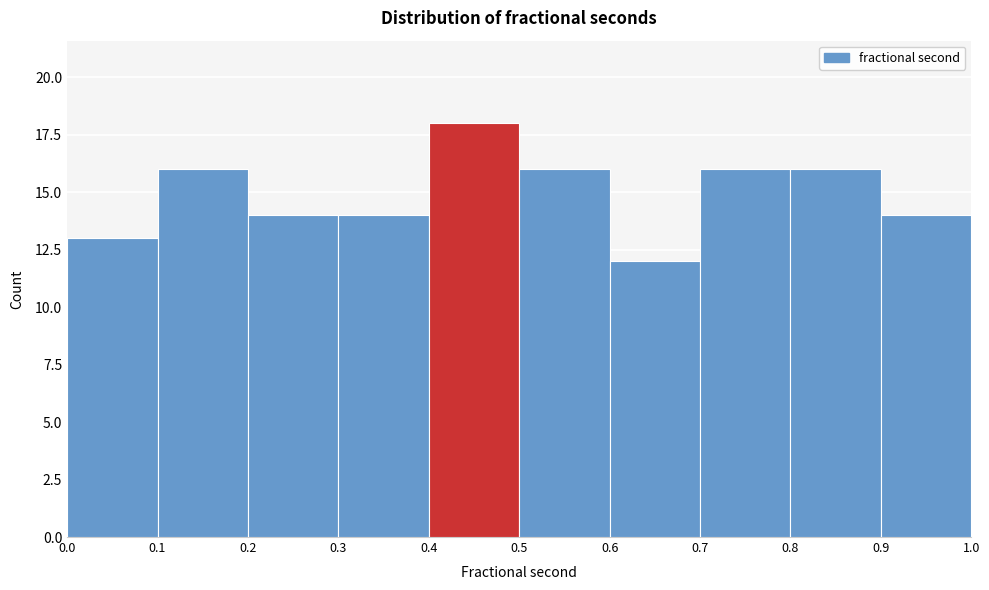

Reading left to right, list every bar in this chart as the range it spans on the x-axis followed by its height. The values are not printed on the chart, so give them approximately, as read against the axis.

0.0 to 0.1: 13
0.1 to 0.2: 16
0.2 to 0.3: 14
0.3 to 0.4: 14
0.4 to 0.5: 18
0.5 to 0.6: 16
0.6 to 0.7: 12
0.7 to 0.8: 16
0.8 to 0.9: 16
0.9 to 1.0: 14